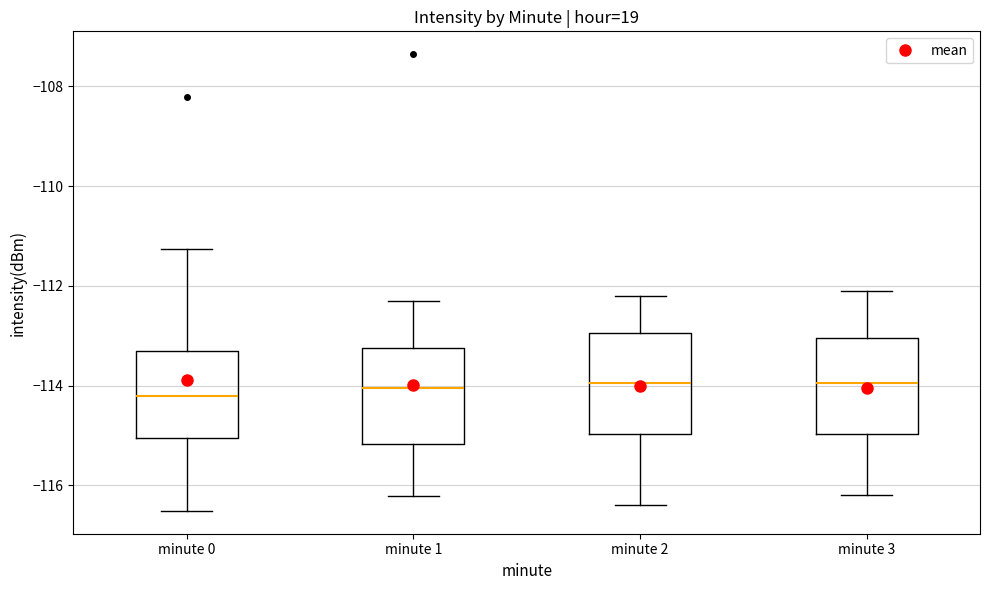

Where does the upper whisker of the box for minute 1 end on the y-axis? The values are not printed on the chart, so give them approximately, as read against the axis.

-112.2